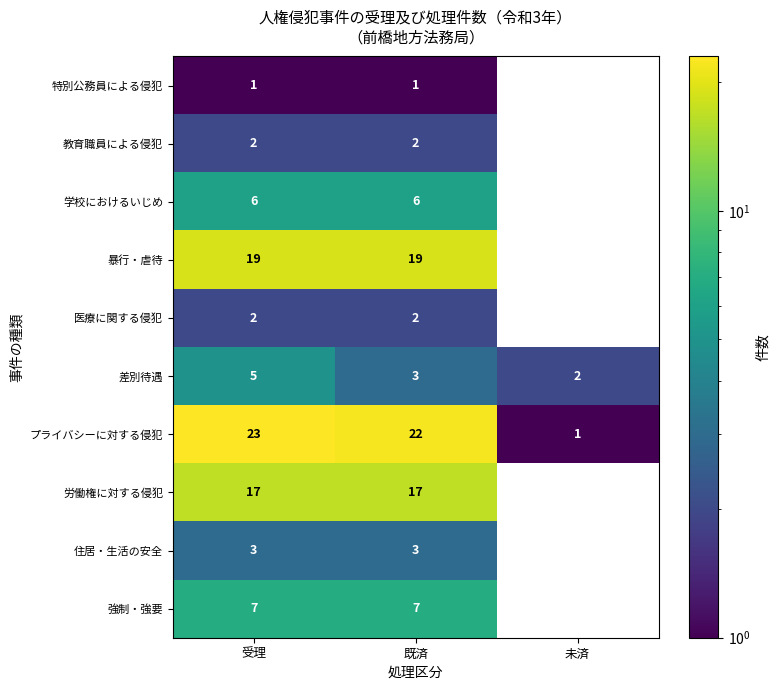

What is the greatest value displayed?

23